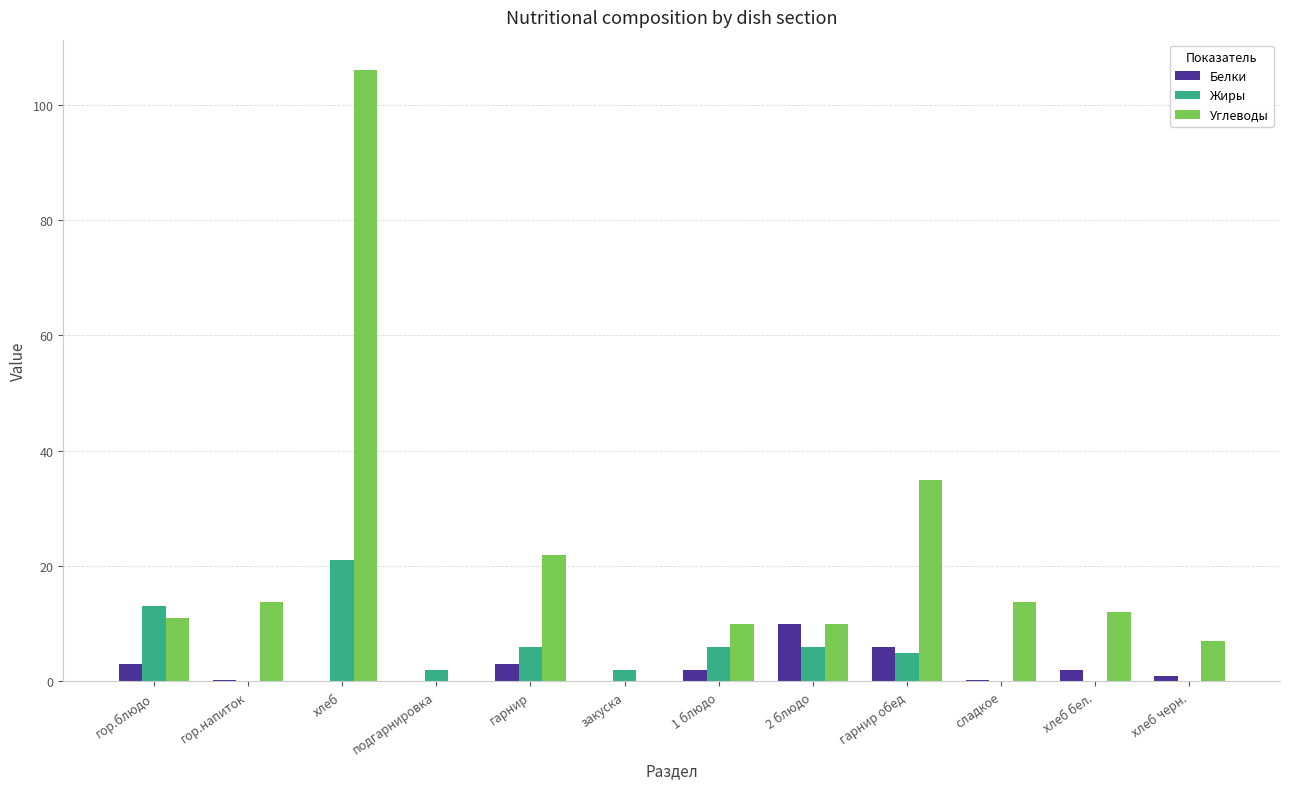

Is it true that Жиры equals 8.6 at гарнир обед?

False